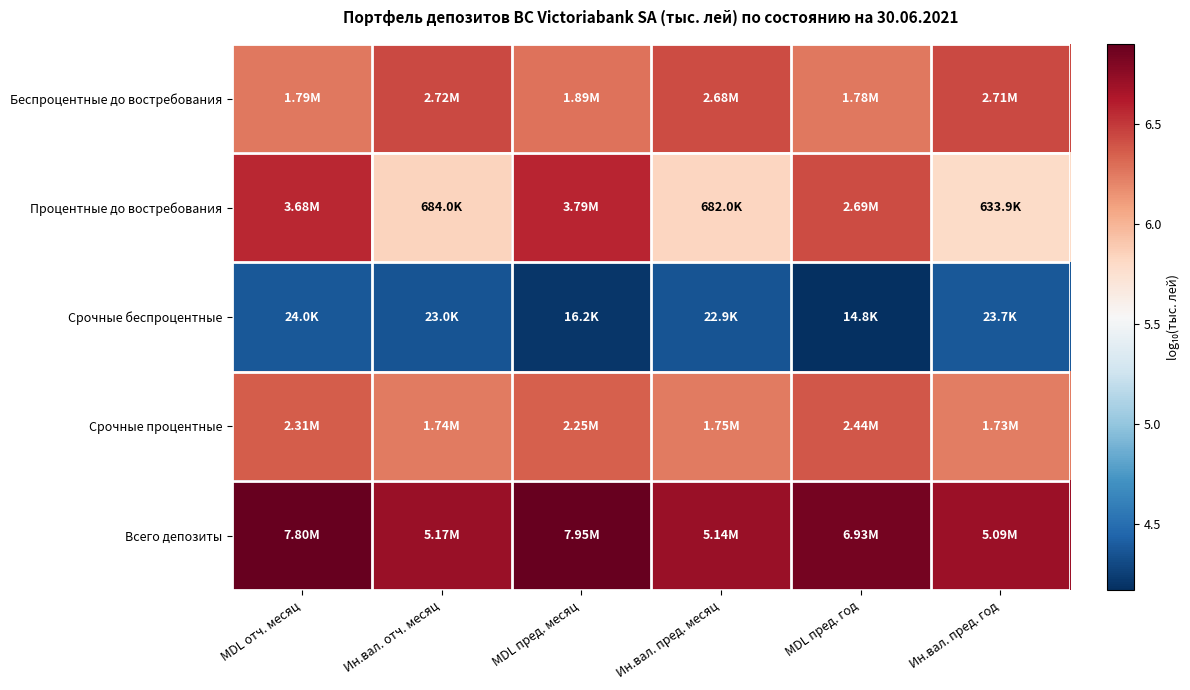

At Ин.вал. пред. месяц, list the series in order from smallest to largest.

Срочные беспроцентные, Процентные до востребования, Срочные процентные, Беспроцентные до востребования, Всего депозиты